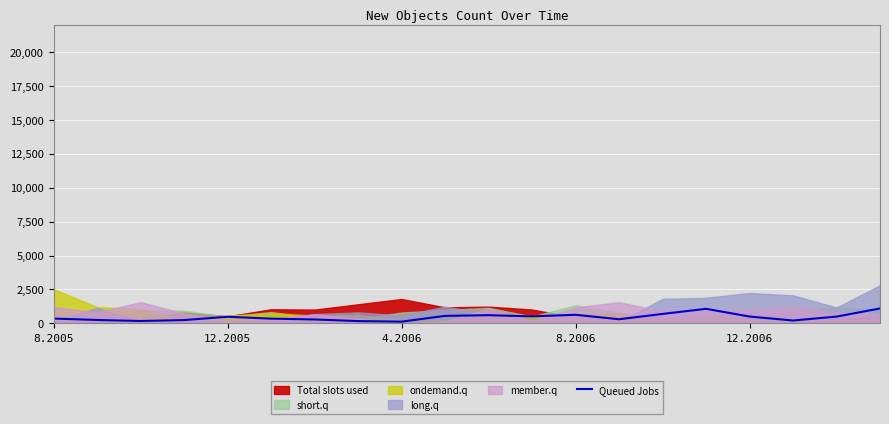

What is the ratio of the value at 6 to the value at 15?

0.3